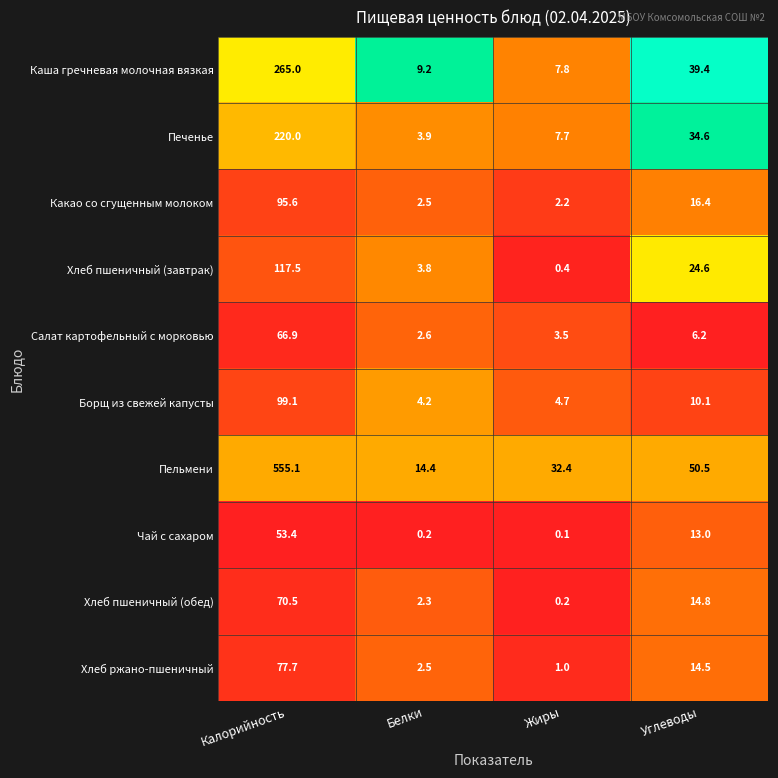

Which series changed the most between Калорийность and Жиры?

Пельмени